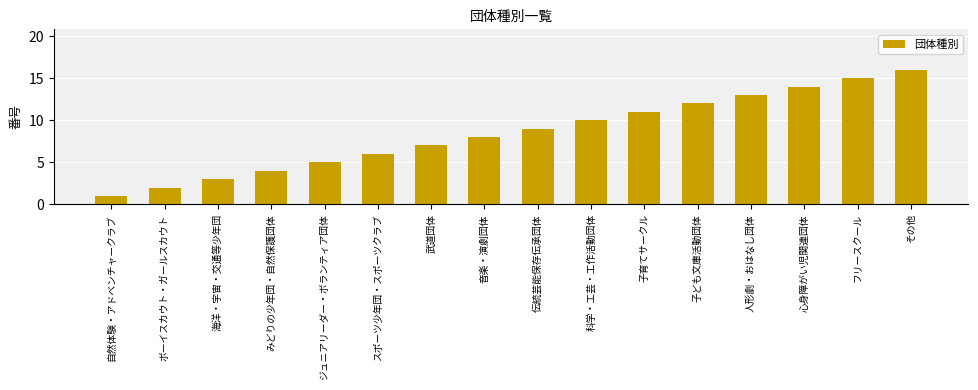

List the labels in order of value, smallest first.

自然体験・アドベンチャークラブ, ボーイスカウト・ガールスカウト, 海洋・宇宙・交通等少年団, みどりの少年団・自然保護団体, ジュニアリーダー・ボランティア団体, スポーツ少年団・スポーツクラブ, 武道団体, 音楽・演劇団体, 伝統芸能保存伝承団体, 科学・工芸・工作活動団体, 子育てサークル, 子ども文庫活動団体, 人形劇・おはなし団体, 心身障がい児関連団体, フリースクール, その他